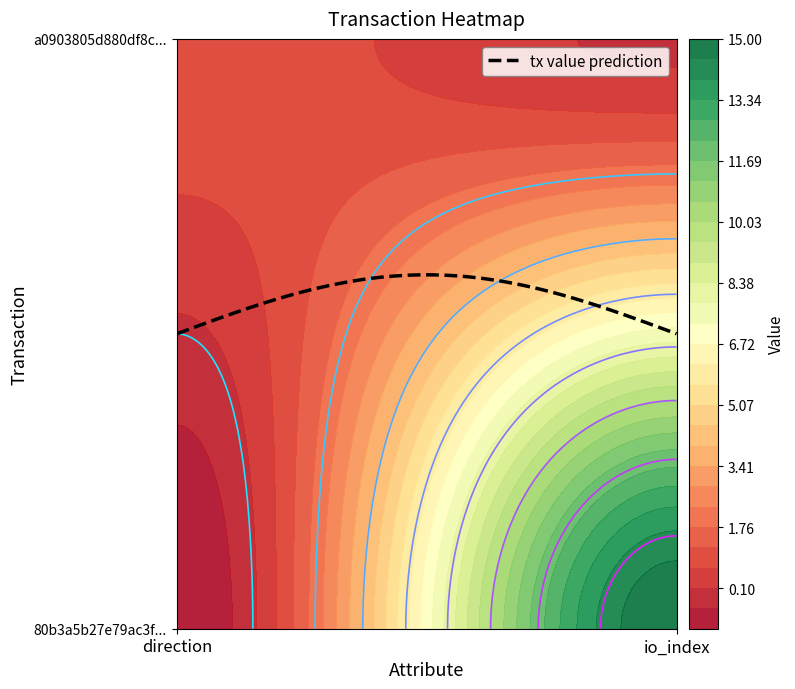

The value of a0903805d880df8c60dbb63b6f36fa914bd26ef at 1 is 0. True or false?

True